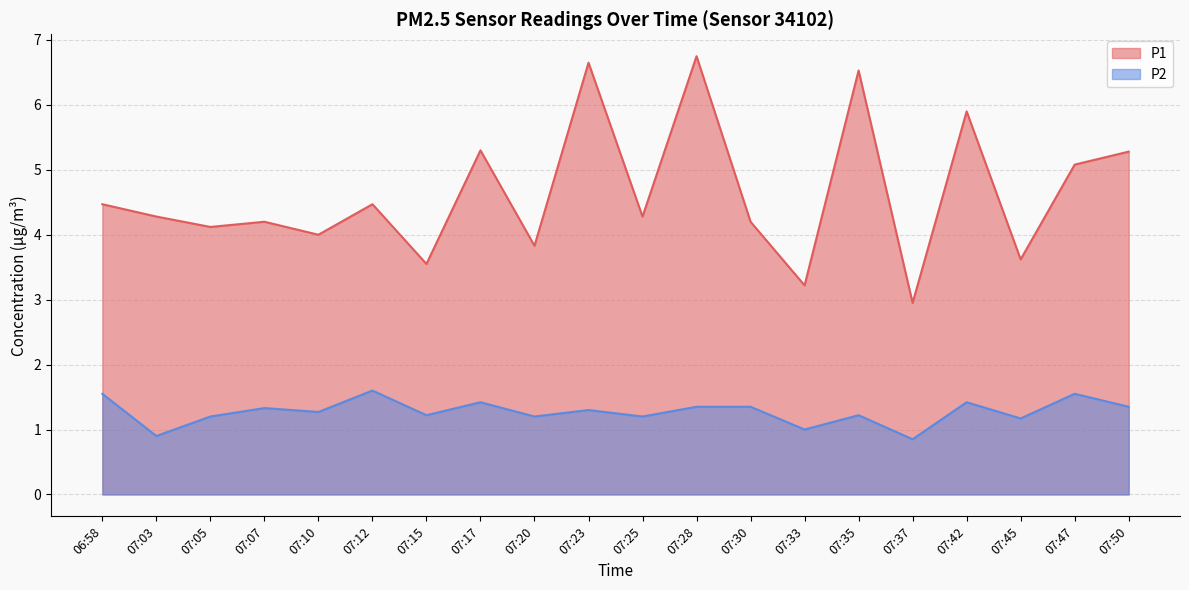

True or false: P1 and P2 intersect in this chart.

False